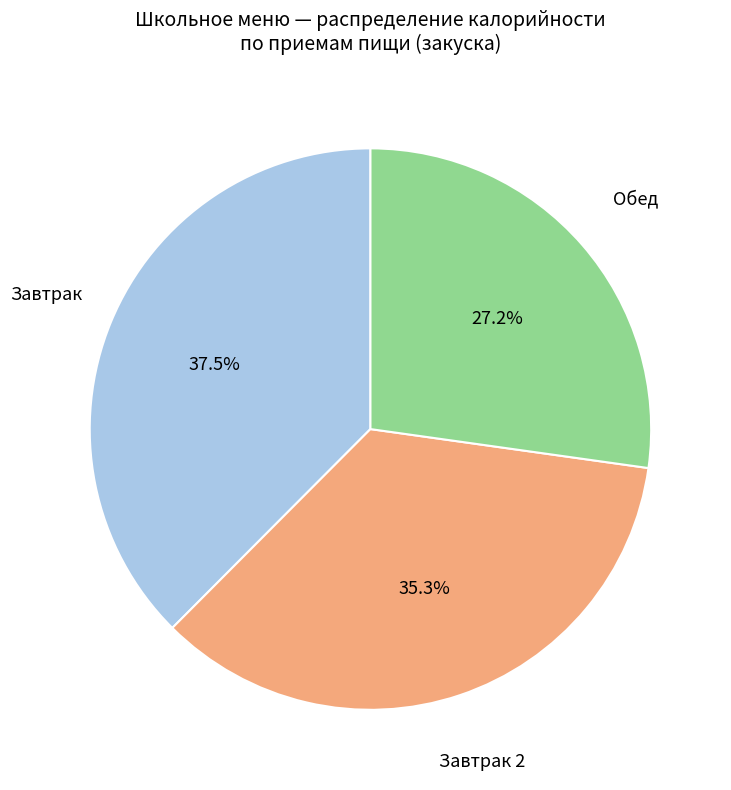

Is there any slice that represents more than half of the pie?

No